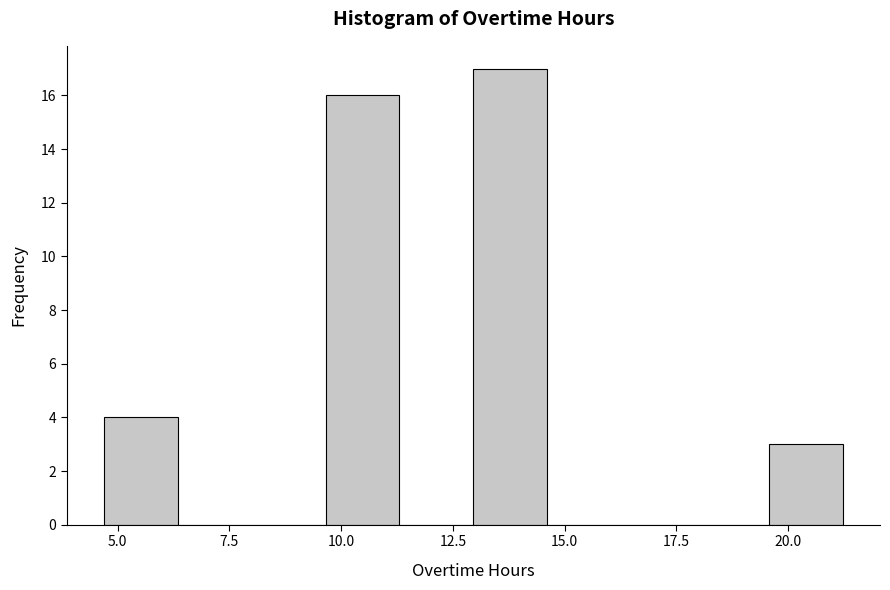

Read against the x-axis, roughly where is the centre of the tallest bar?

14.0